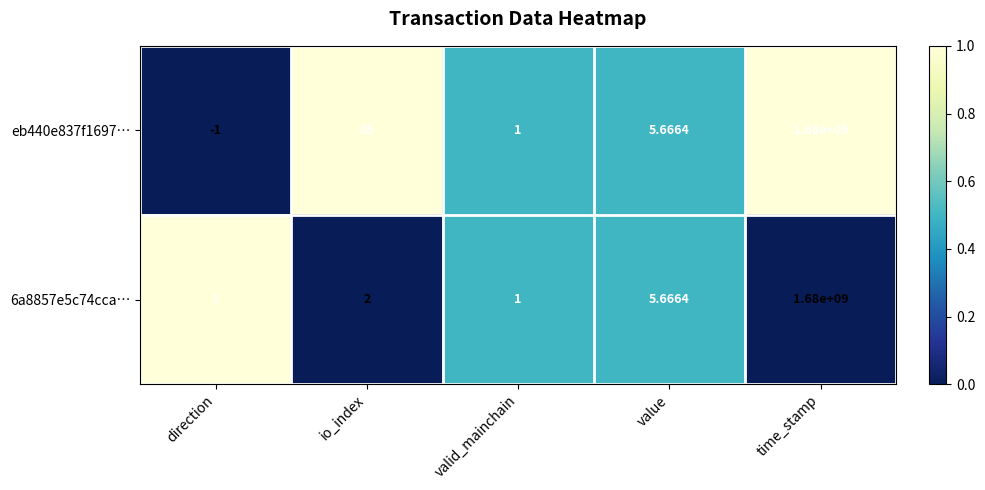

Is the value of 6a8857e5c74cca… at io_index greater than the value of eb440e837f1697… at value?

No